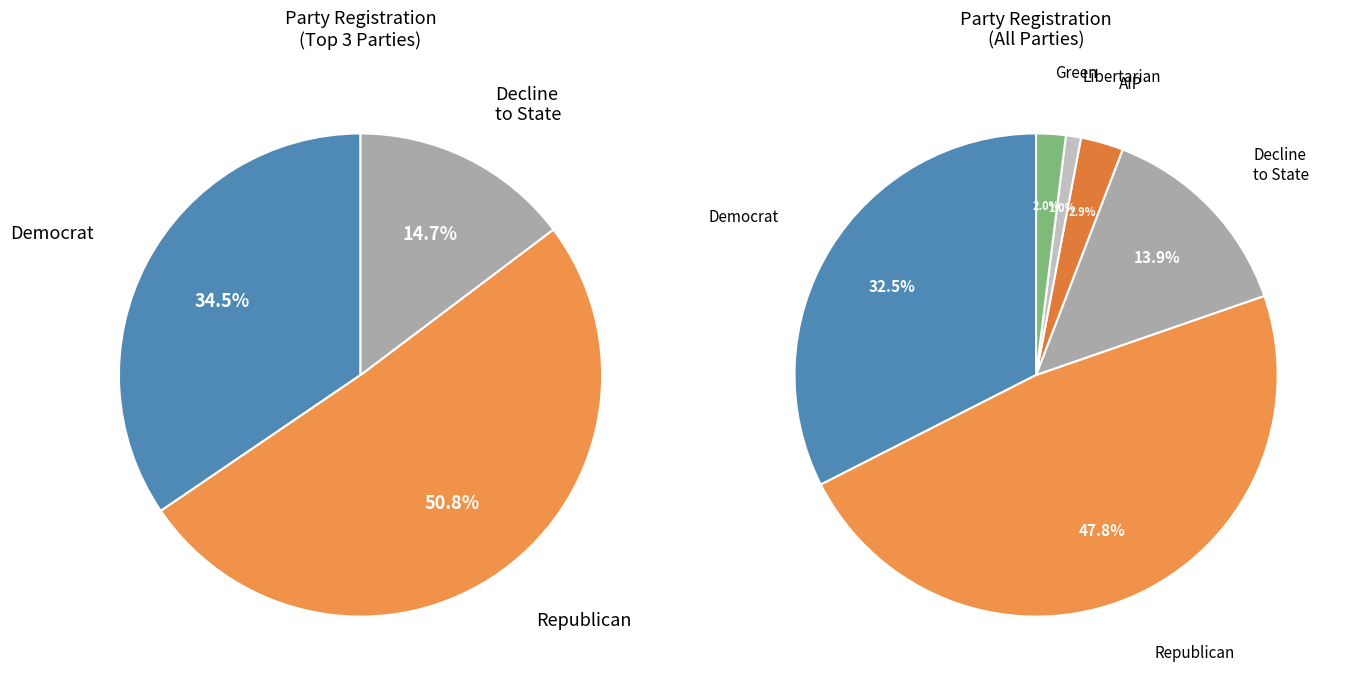

Does rep represent more than half of the total?

No